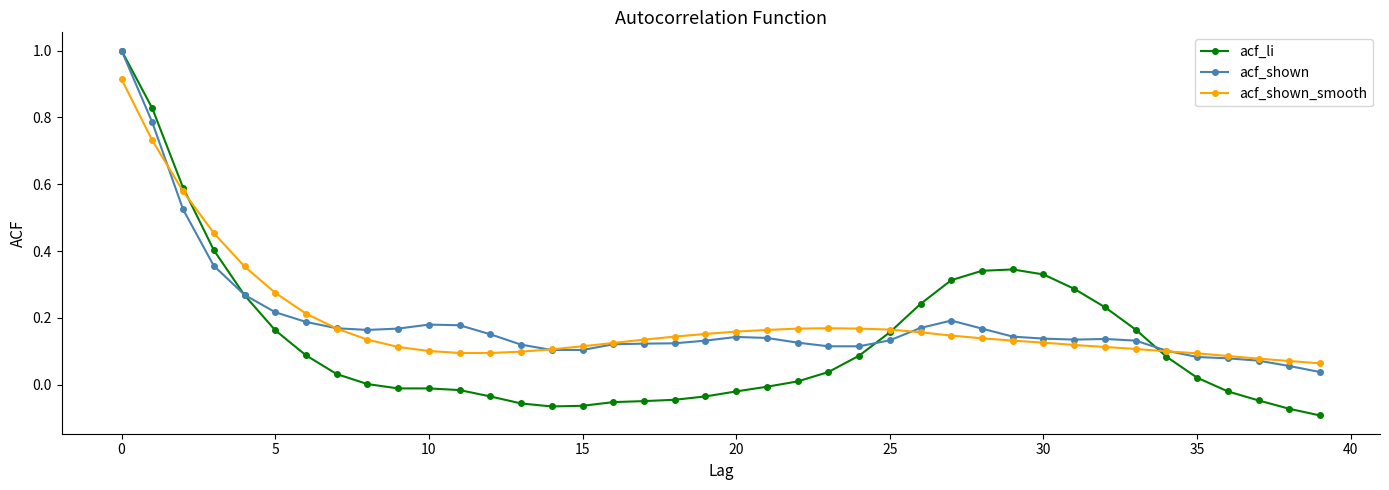

Which series has the largest range (max minus min)?

acf_li